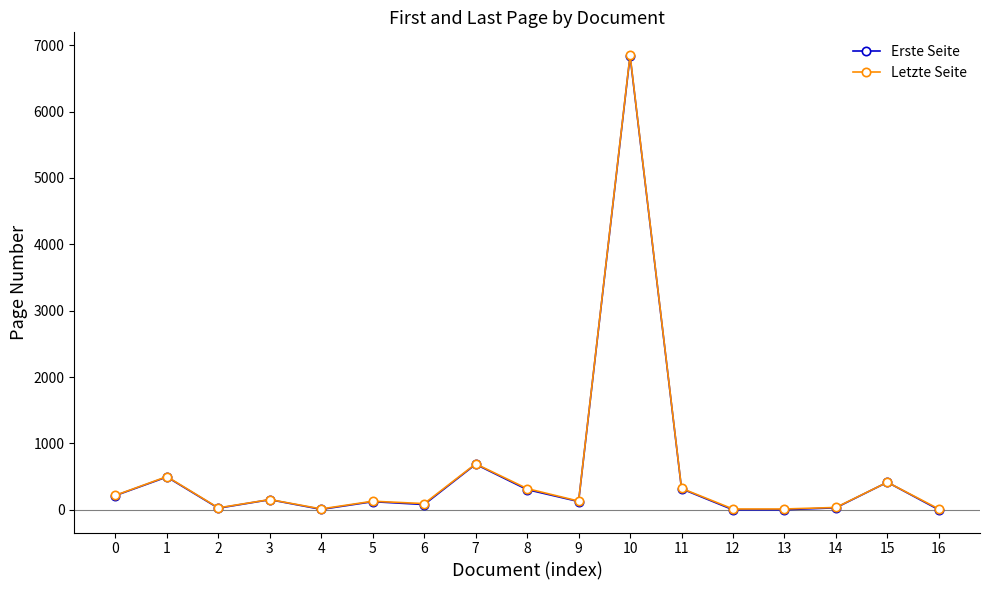

At which category is the sum across all series the highest?

10